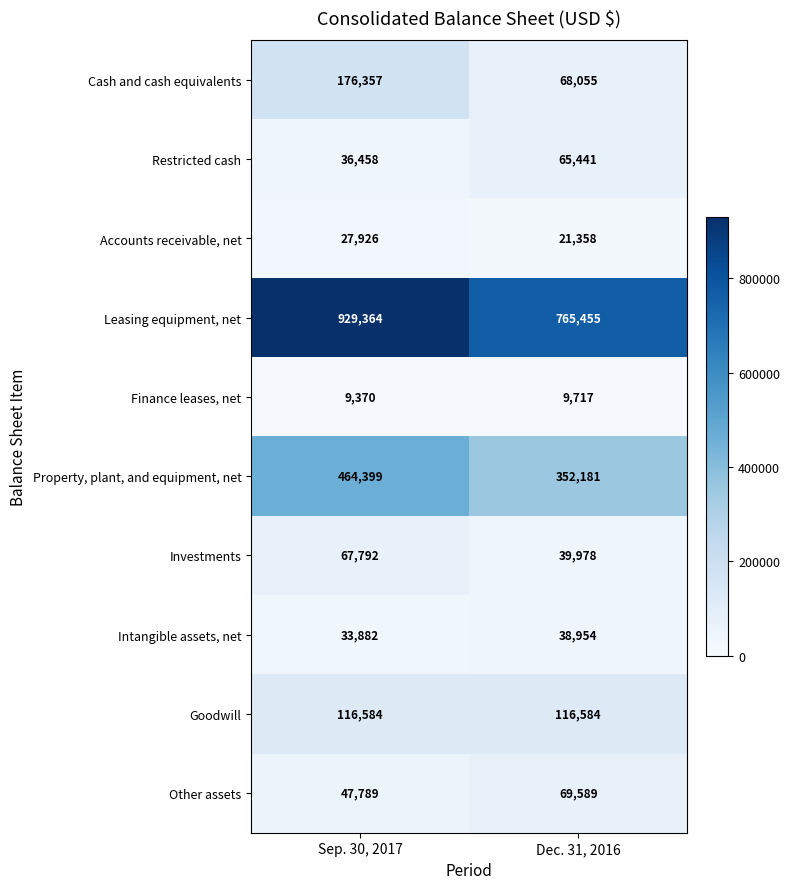

Reading right to left, extract all data points from this chart.

Cash and cash equivalents: Dec. 31, 2016=68055	Sep. 30, 2017=176357
Restricted cash: Dec. 31, 2016=65441	Sep. 30, 2017=36458
Accounts receivable, net: Dec. 31, 2016=21358	Sep. 30, 2017=27926
Leasing equipment, net: Dec. 31, 2016=765455	Sep. 30, 2017=929364
Finance leases, net: Dec. 31, 2016=9717	Sep. 30, 2017=9370
Property, plant, and equipment, net: Dec. 31, 2016=352181	Sep. 30, 2017=464399
Investments: Dec. 31, 2016=39978	Sep. 30, 2017=67792
Intangible assets, net: Dec. 31, 2016=38954	Sep. 30, 2017=33882
Goodwill: Dec. 31, 2016=116584	Sep. 30, 2017=116584
Other assets: Dec. 31, 2016=69589	Sep. 30, 2017=47789